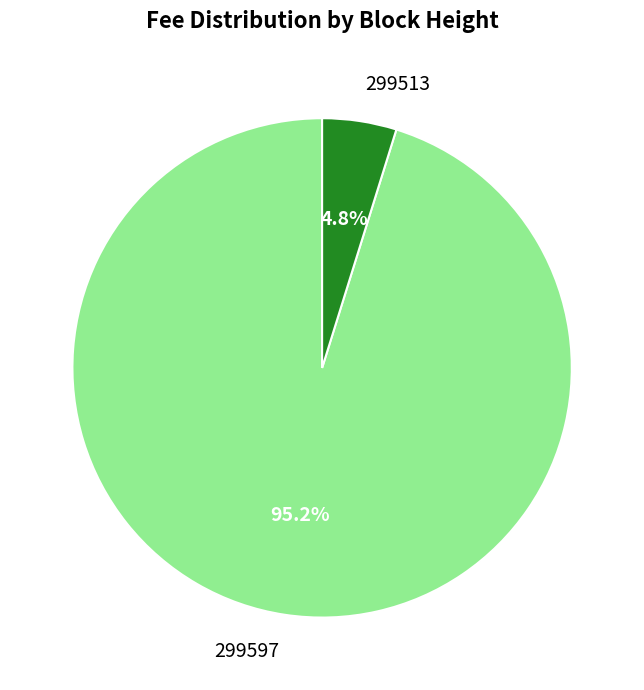

To the nearest percent, what is the difference between the largest and smallest slice percentages?

90%